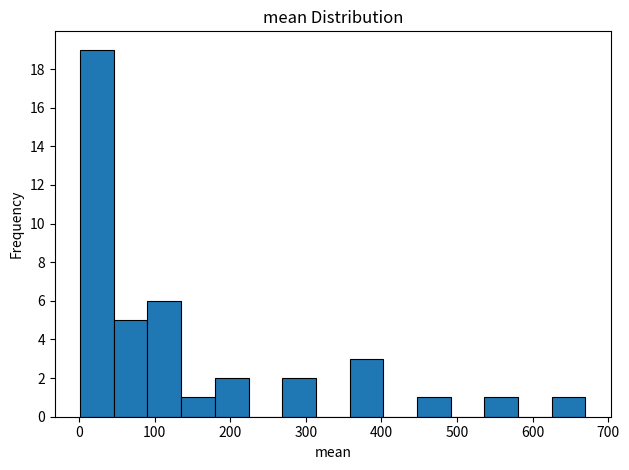

Reading left to right, transcribe this chart: for each bar, give the range it covers on the x-axis and its height. Neither the bar edges nor the heights are printed on the chart, so give them approximately, as read against the axes.

0 to 50: 19
50 to 90: 5
90 to 140: 6
140 to 180: 1
180 to 220: 2
220 to 270: 0
270 to 310: 2
310 to 360: 0
360 to 400: 3
400 to 450: 0
450 to 490: 1
490 to 540: 0
540 to 580: 1
580 to 630: 0
630 to 670: 1